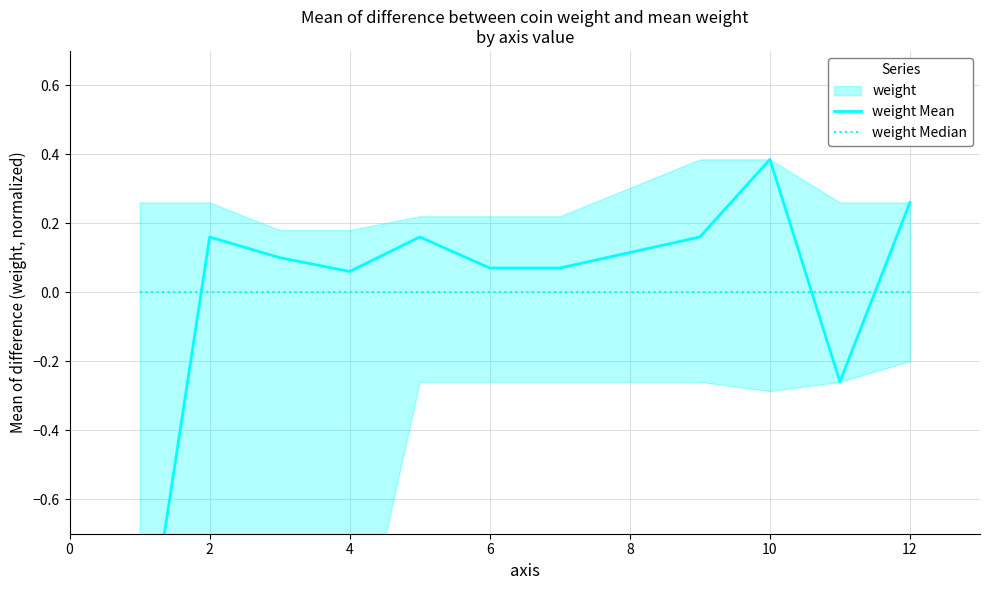

How many intersections are there between weight Median and weight Mean?

3